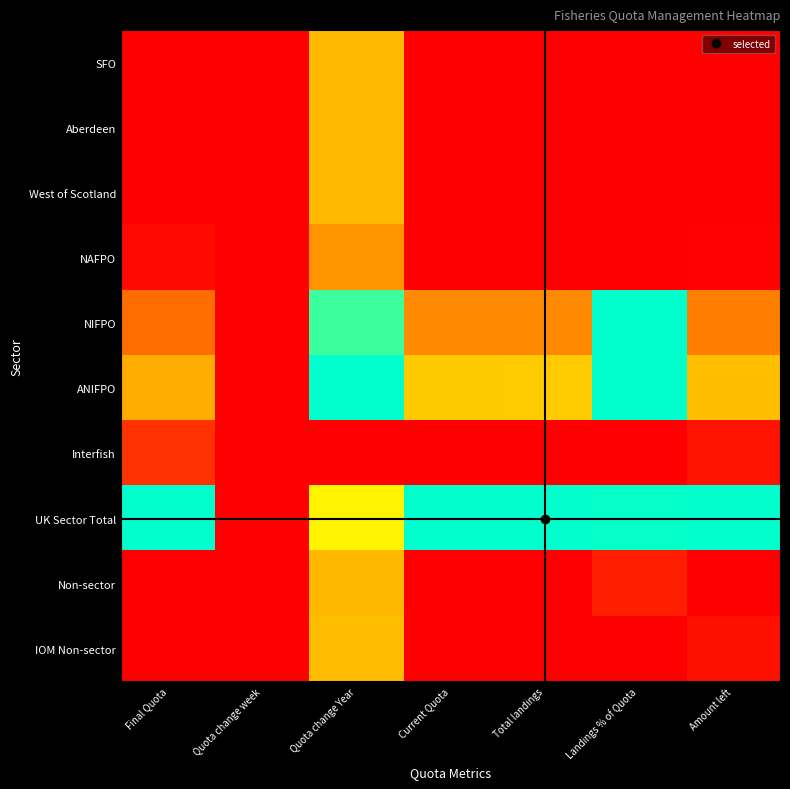

Which series has the widest spread of values?

NIFPO